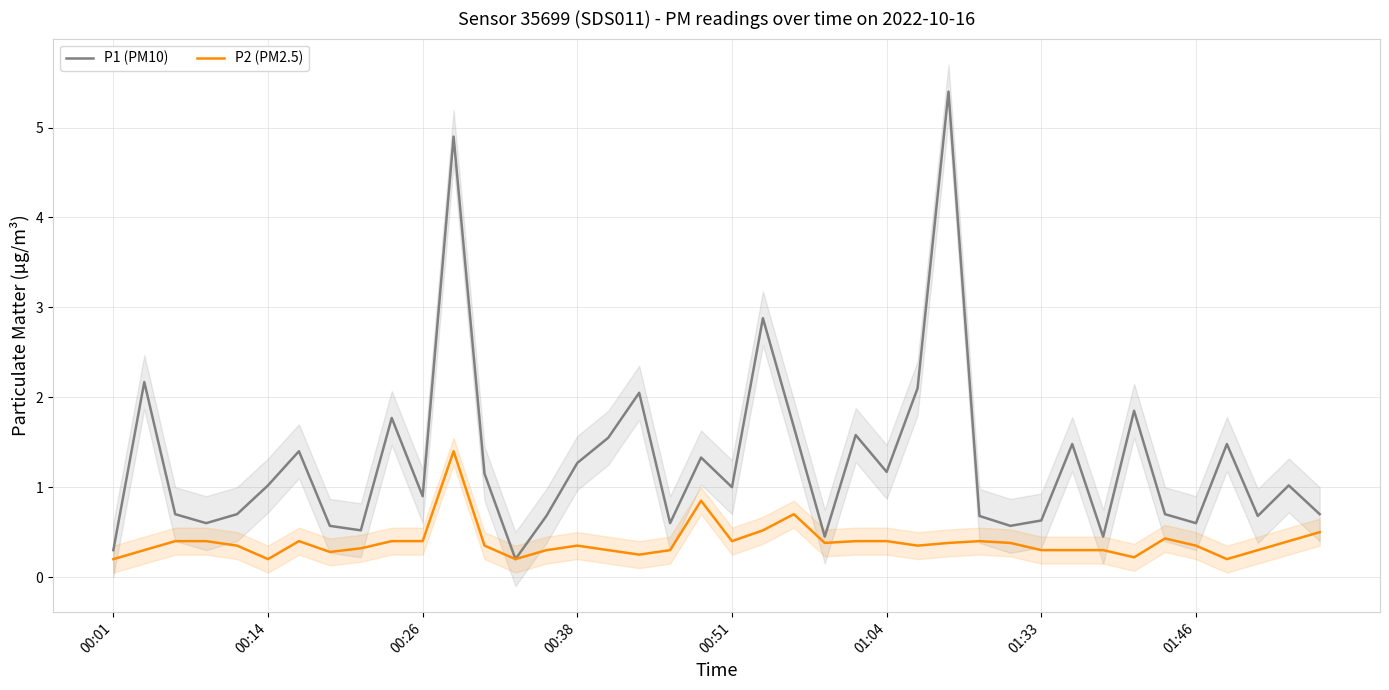

True or false: P2 (PM2.5) and P1 (PM10) cross at least once.

False